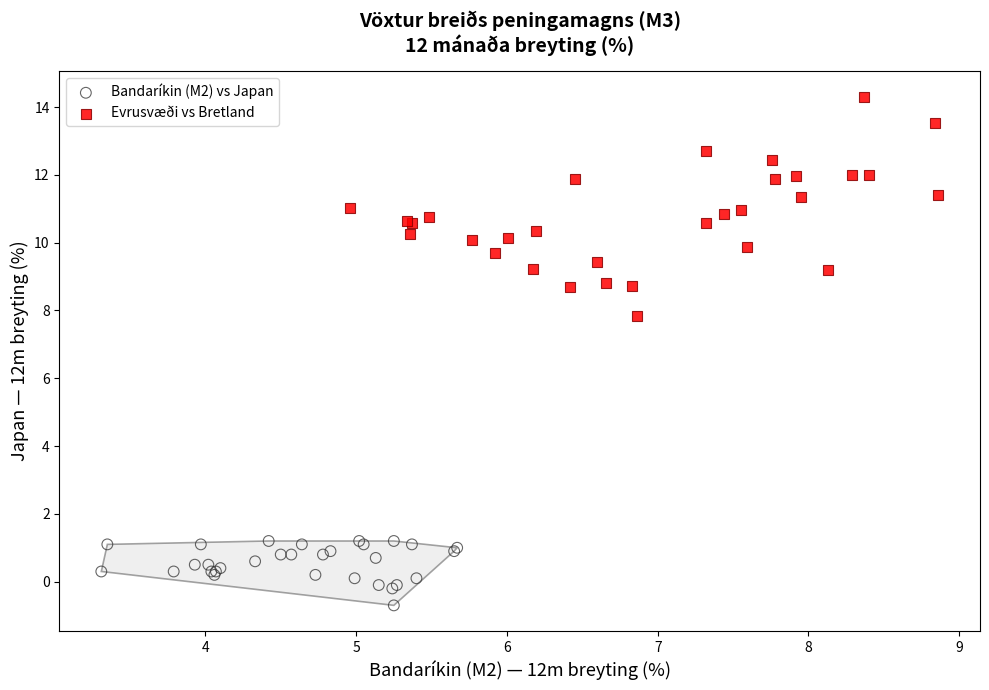

Which series contains the highest Y value?

Evrusvæði vs Bretland